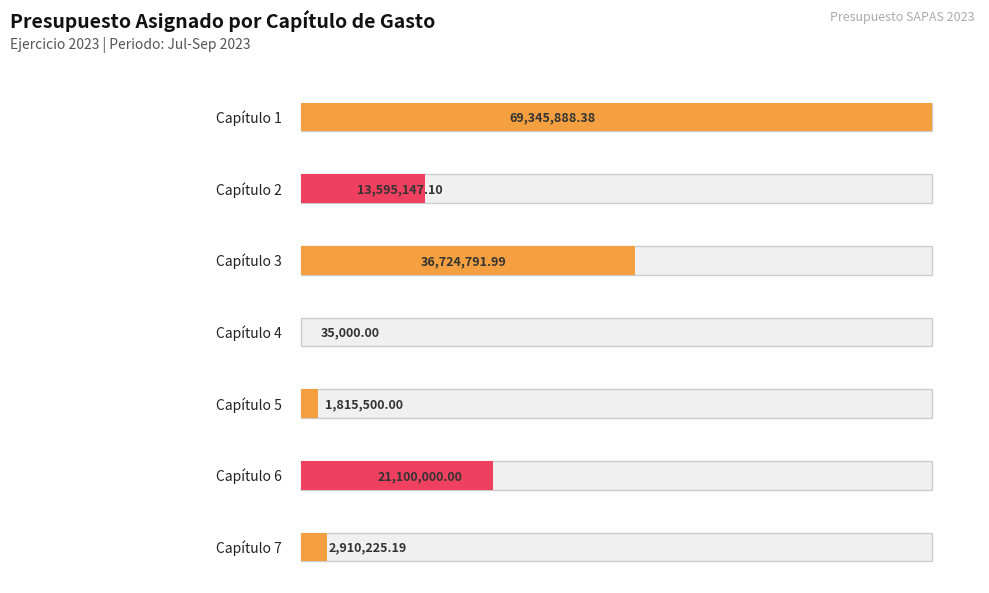

Read the value at Capítulo 2.

13595147.1